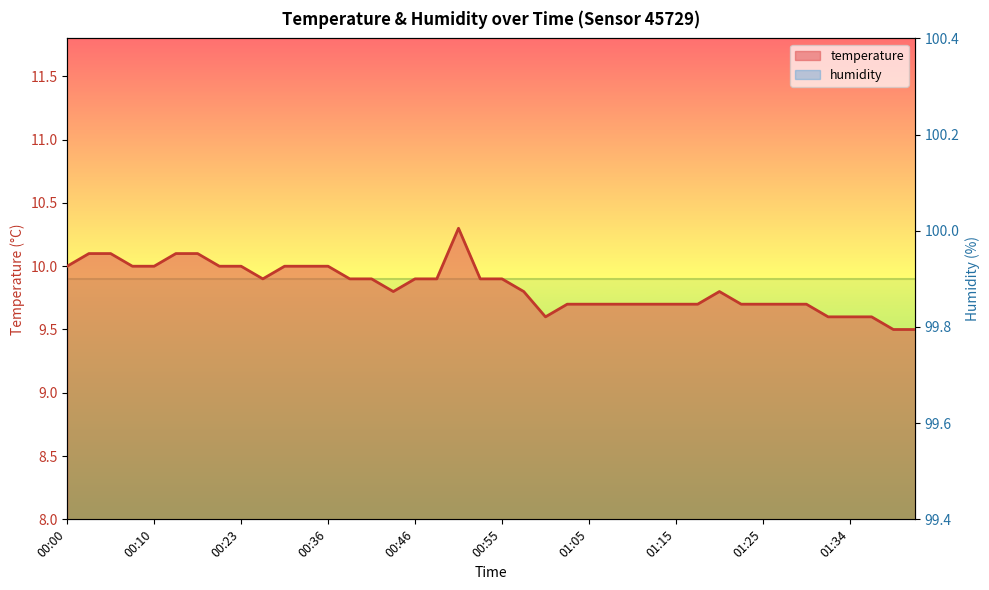

What value does the data have at 01:15?

9.7